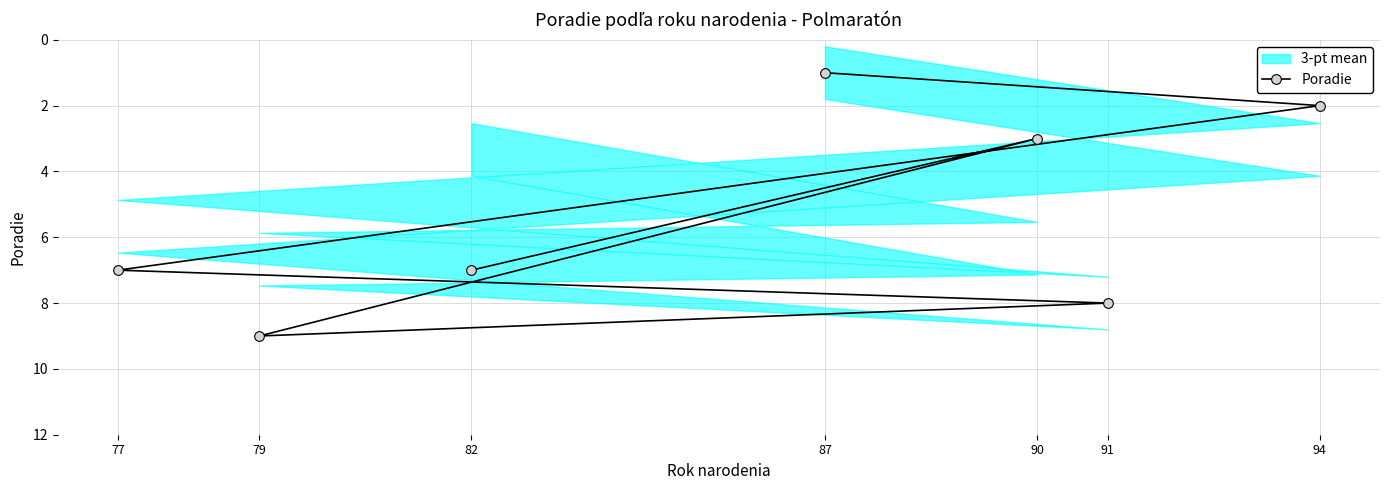

The value at 94 is 1. True or false?

False